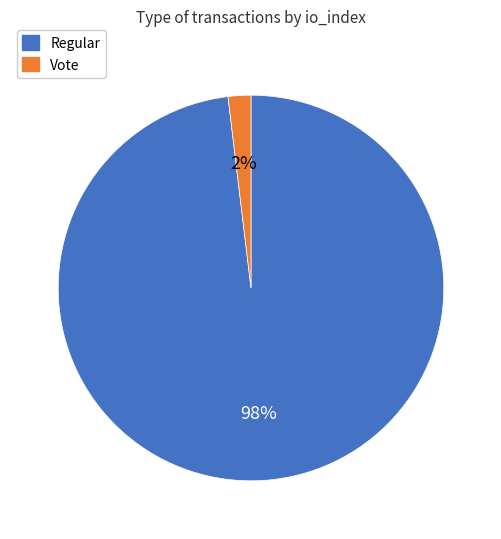

How many slices are in this pie chart?

2